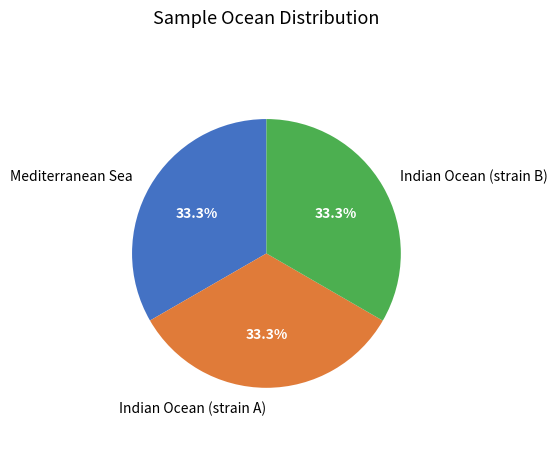

Is the sum of Indian Ocean (strain B) and Mediterranean Sea greater than half?

Yes